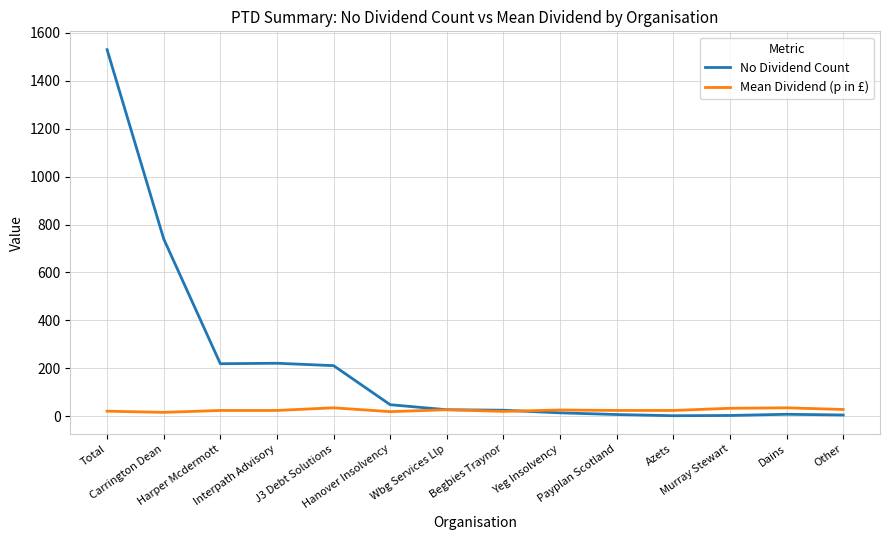

List the series in order of their peak value, lowest first.

Mean Dividend (p in £), No Dividend Count